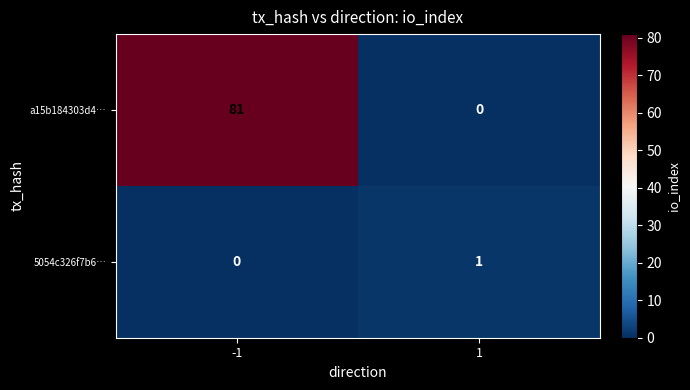

What is the difference between the maximum and minimum values in the a15b184303d4… series?

81